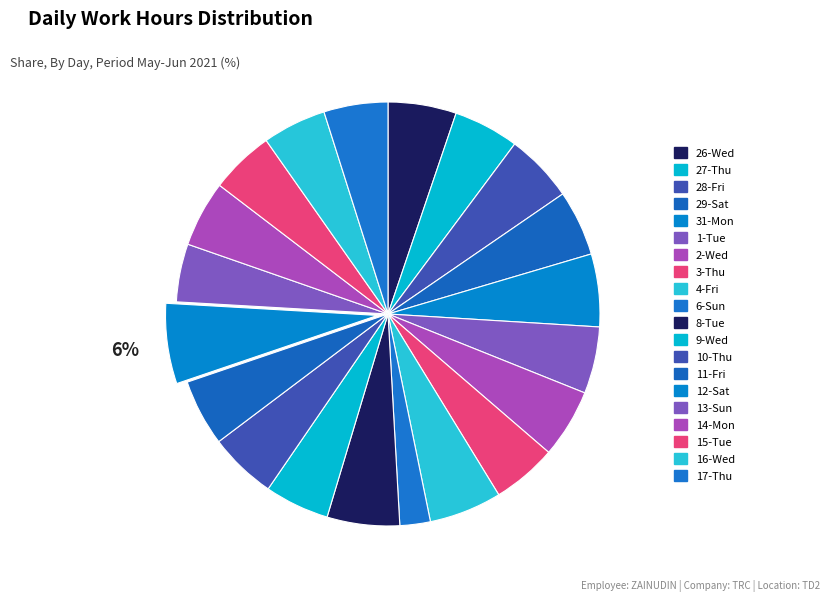

Rank the categories by value from highest to lowest.

12-Sat, 31-Mon, 4-Fri, 8-Tue, 2-Wed, 28-Fri, 26-Wed, 10-Thu, 1-Tue, 11-Fri, 14-Mon, 29-Sat, 27-Thu, 3-Thu, 9-Wed, 17-Thu, 15-Tue, 16-Wed, 13-Sun, 6-Sun